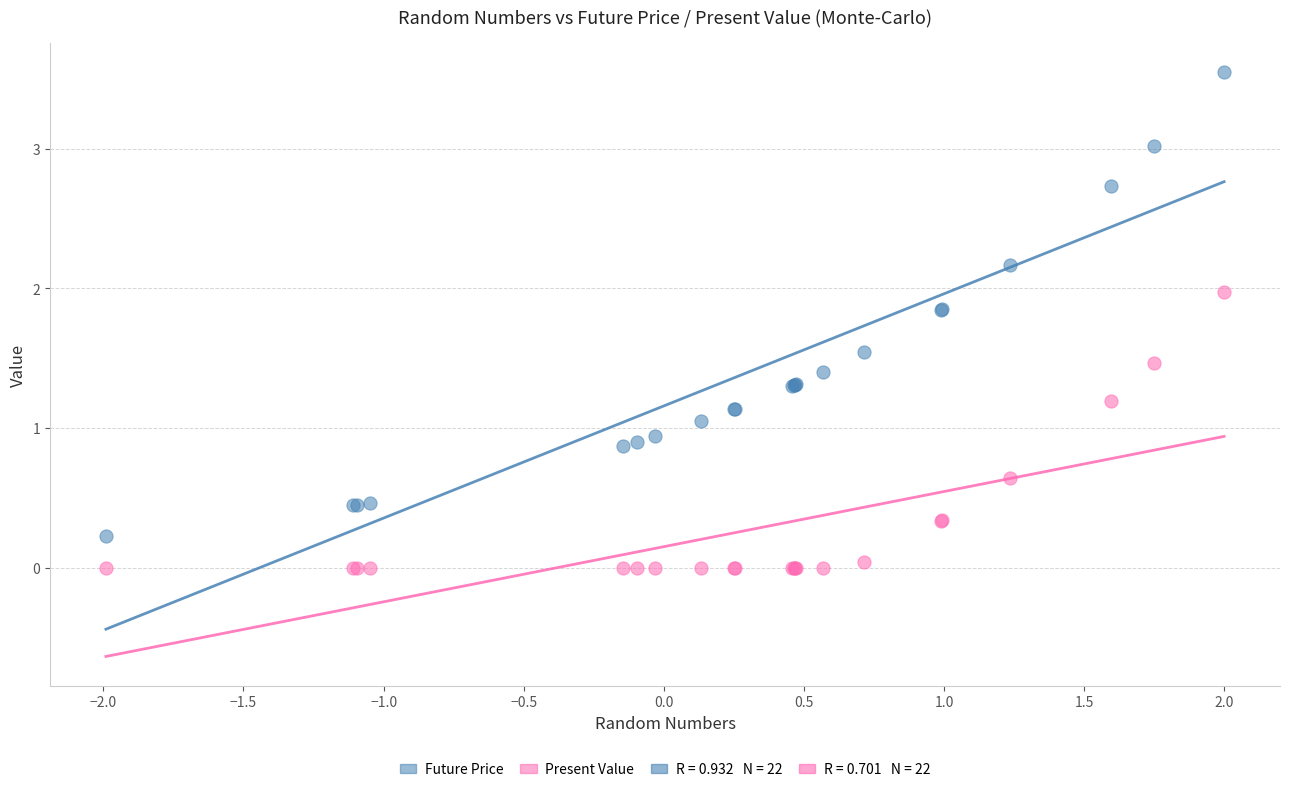

Which series contains the lowest Y value?

Present Value